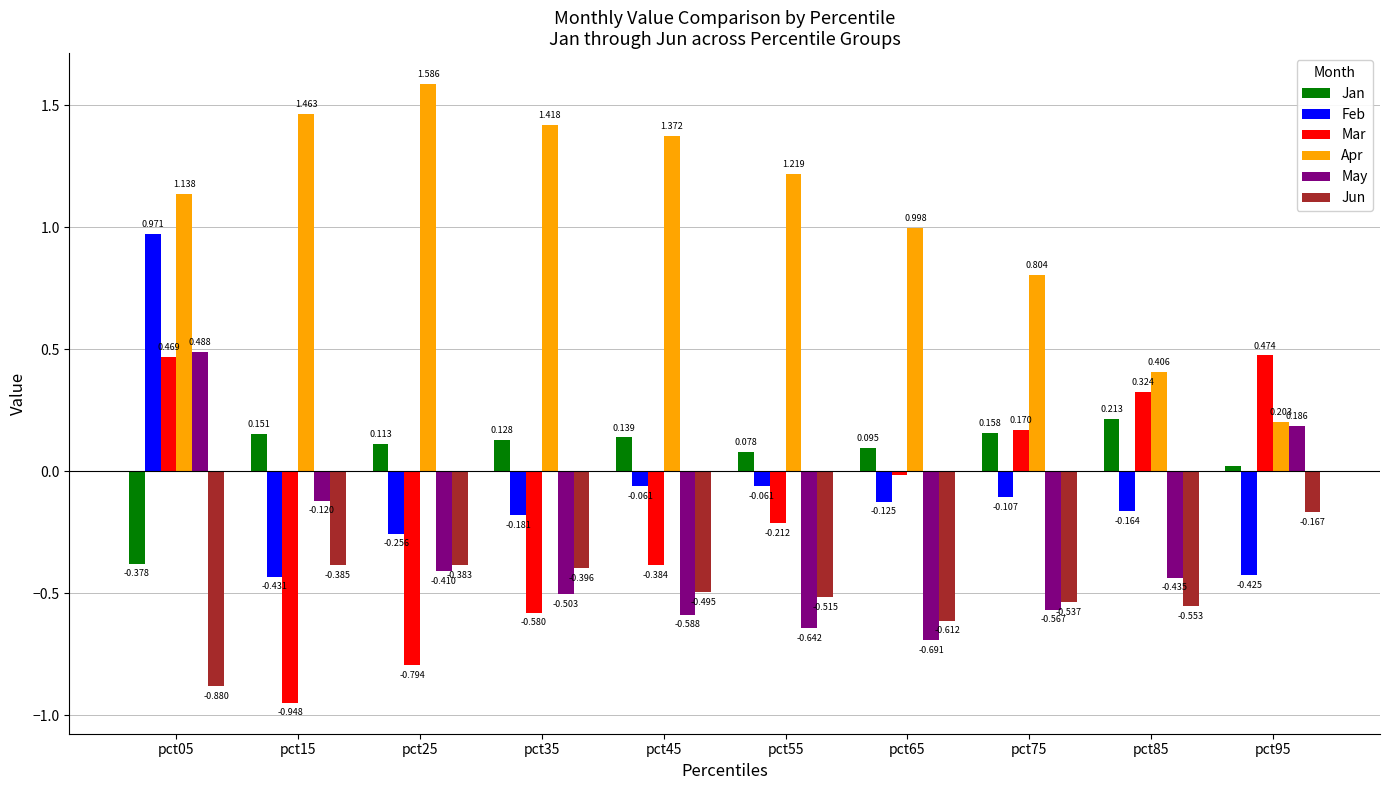

List the series in order of their peak value, highest first.

Apr, Feb, May, Mar, Jan, Jun